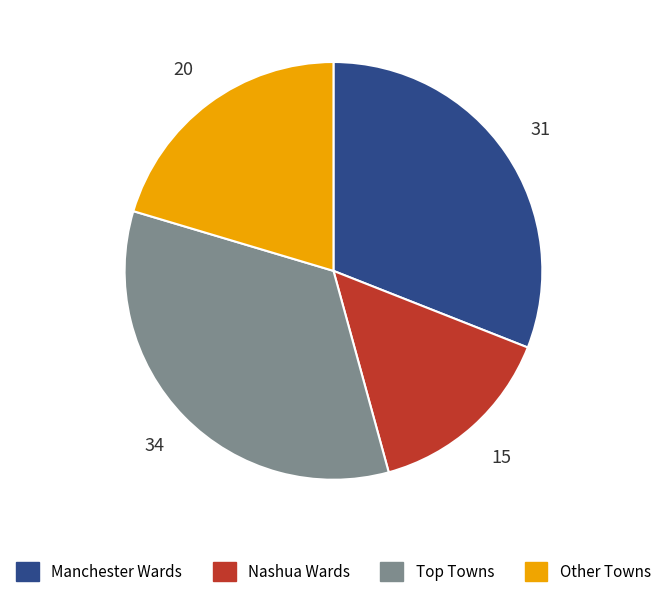

Is there a majority slice in this chart?

No